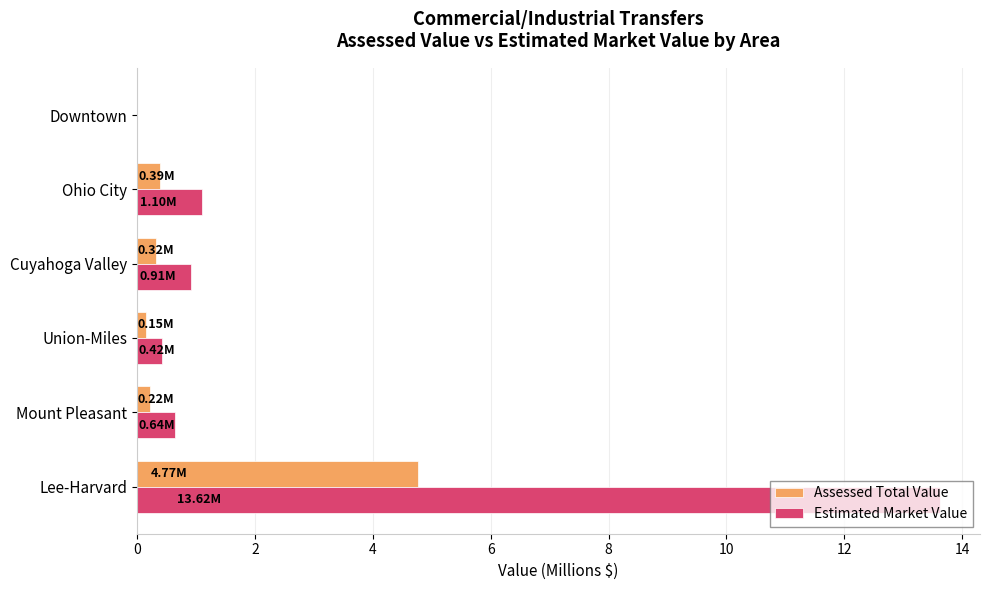

How many values in the Estimated Market Value series exceed 0?

5